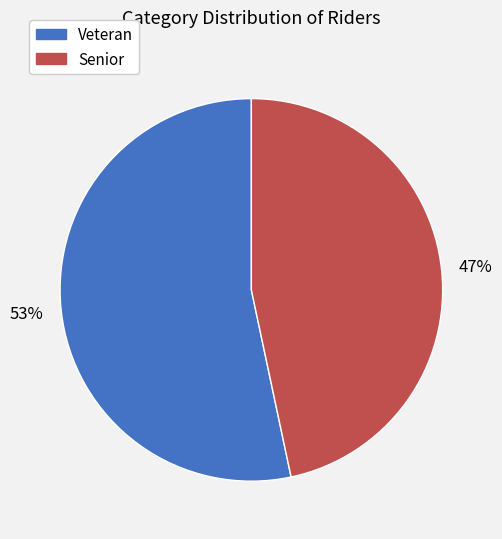

To the nearest percent, what is the combined percentage of Veteran and Senior?

100%